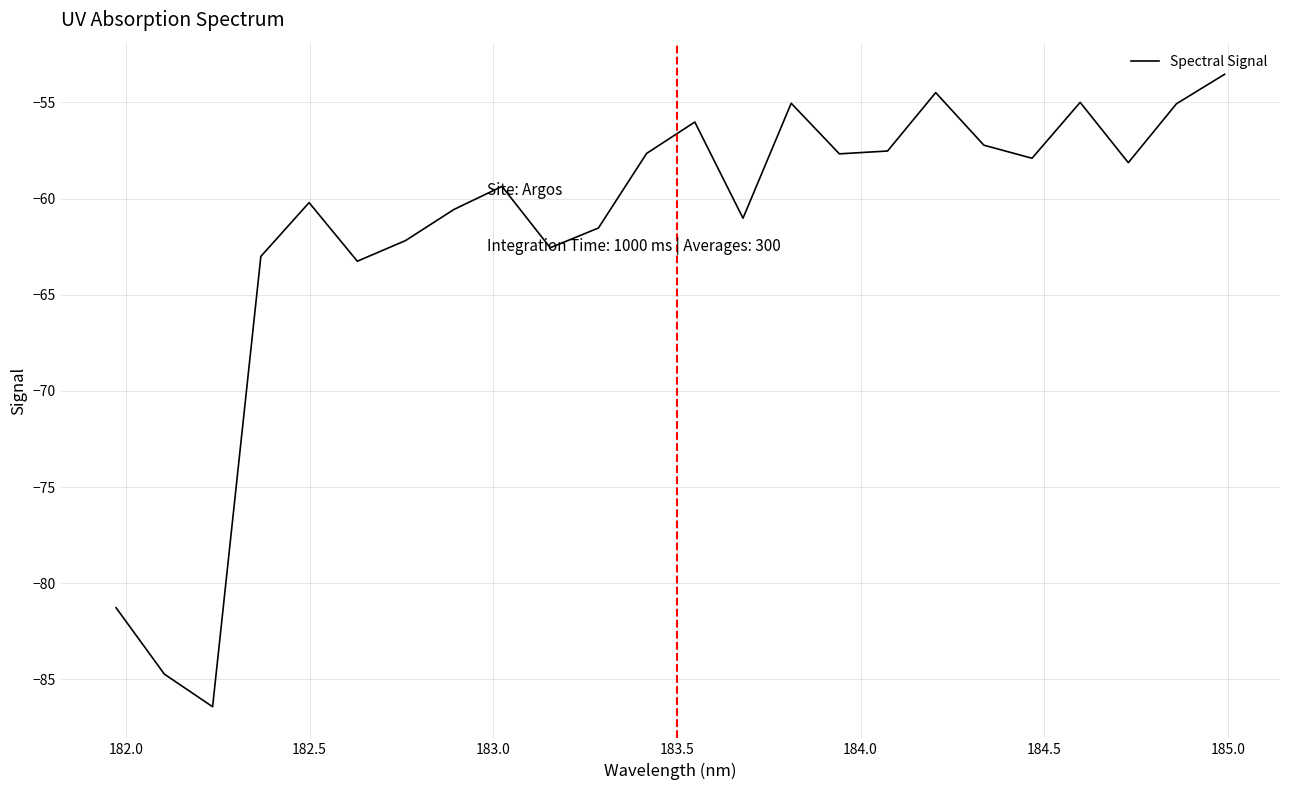

What is the greatest value displayed?

-53.5